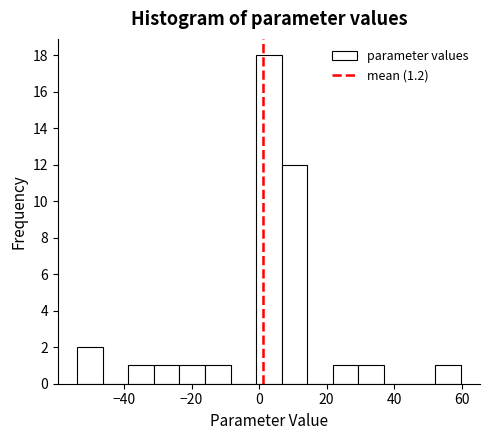

Read against the x-axis, roughly where is the centre of the tallest bar?

2